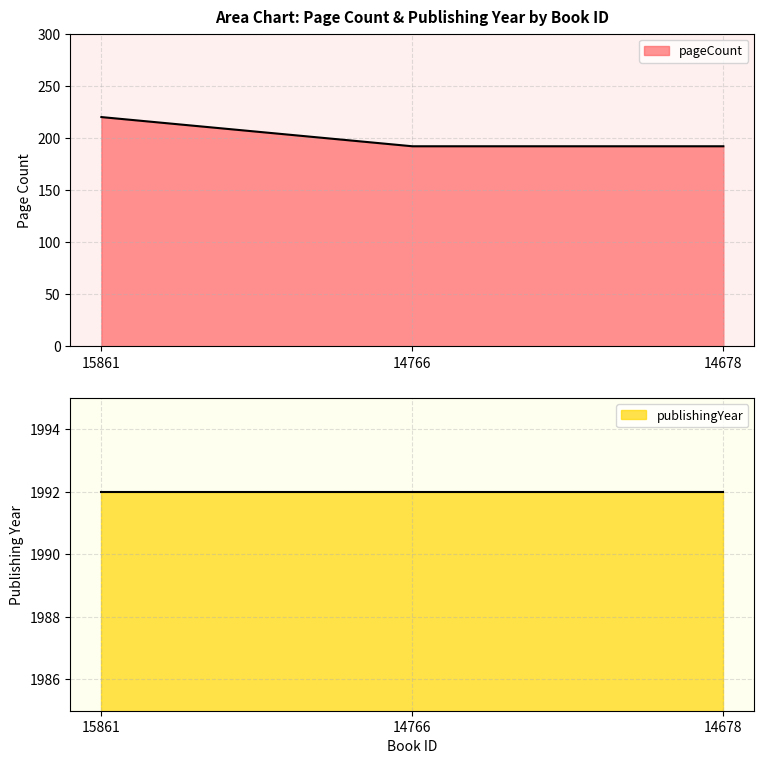

Approximately how many times larger is the value at 15861 compared to 14766?

1.1